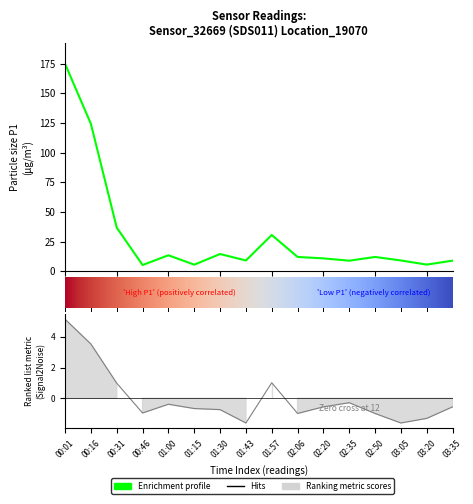

What is the approximate value of P1 at 00:16?

124.2